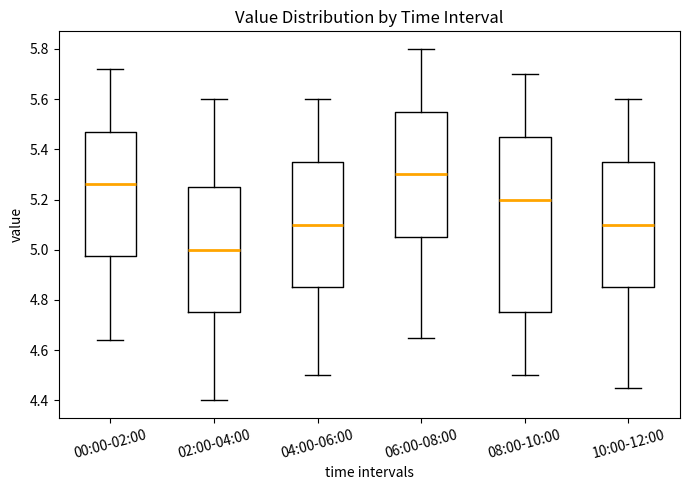

Which box is the tallest, from its lower edge to its upper edge?

08:00-10:00